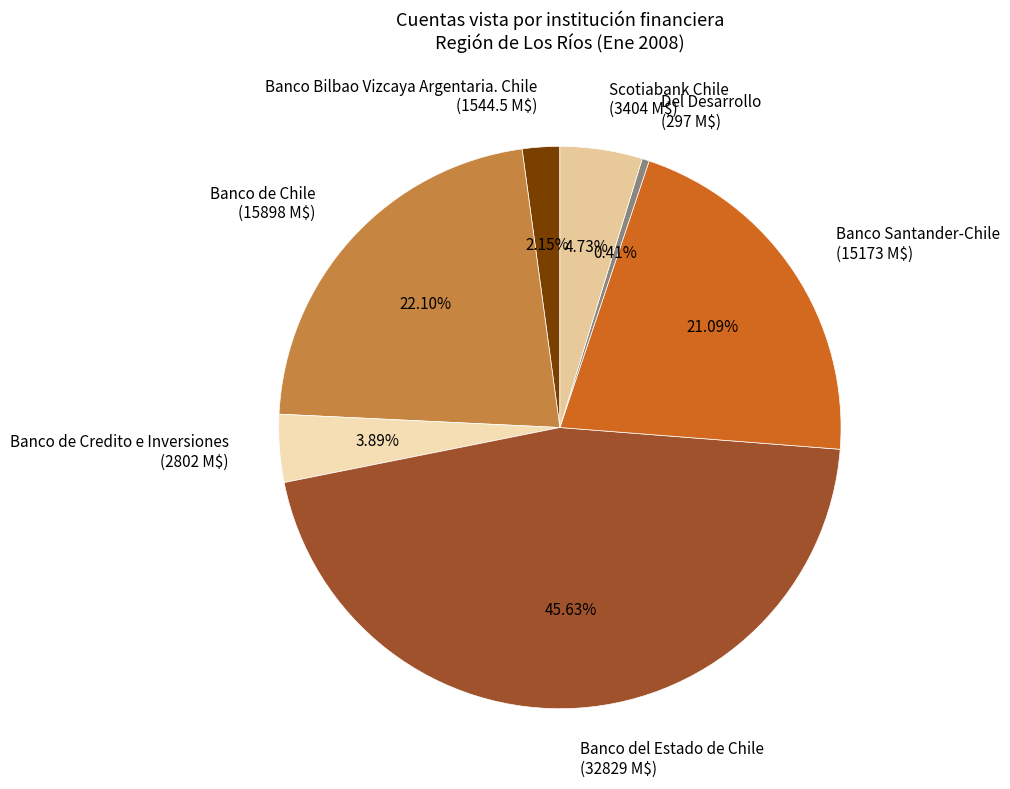

How much of the chart is everything except Banco del Estado de Chile?

54.4%